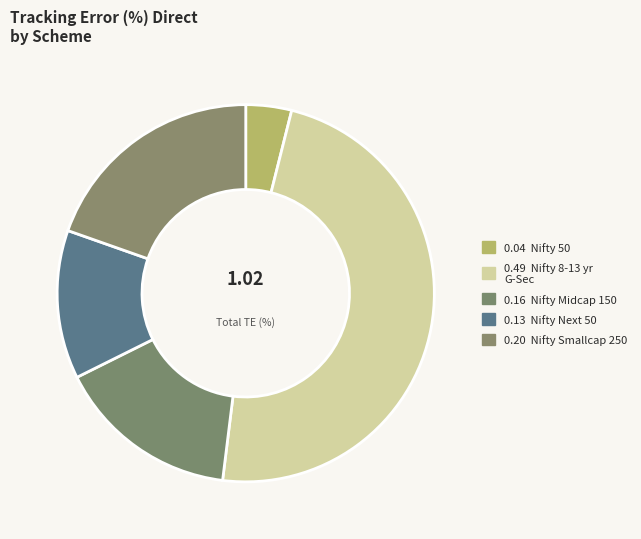

Count the number of slices in the pie.

5